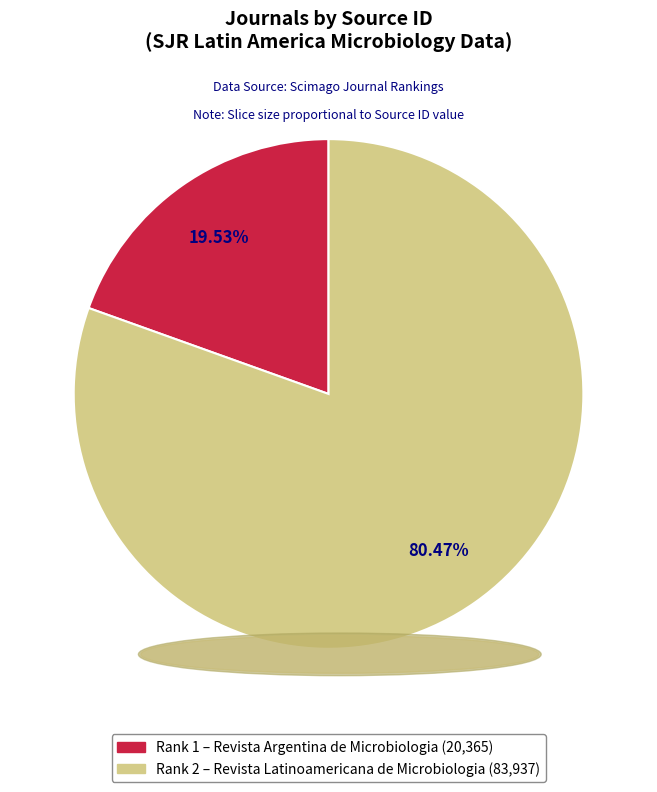

Does any single category account for the majority?

Yes